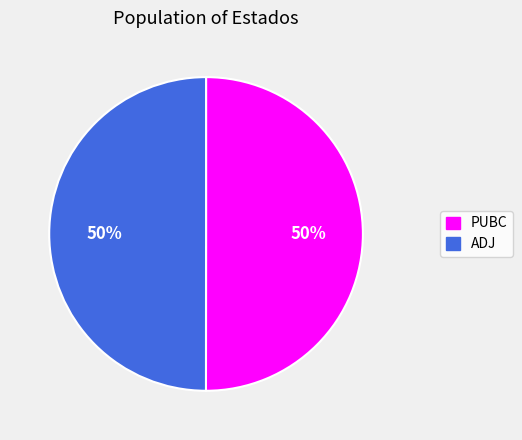

Do ADJ and PUBC together represent more than half of the pie?

Yes